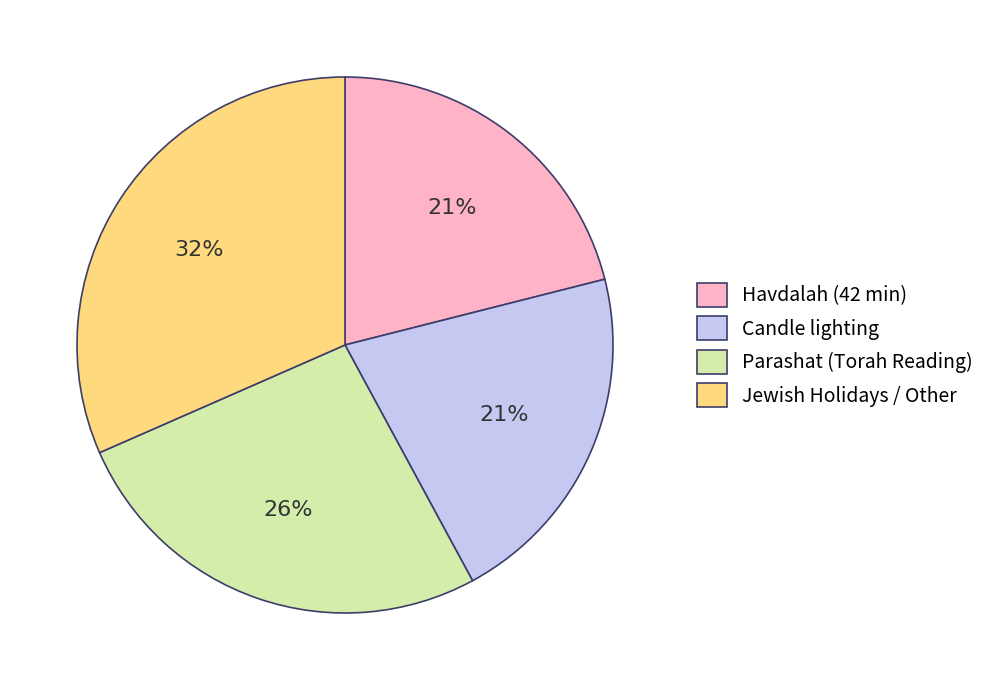

To the nearest percent, what is the difference between the largest and smallest slice percentages?

11%